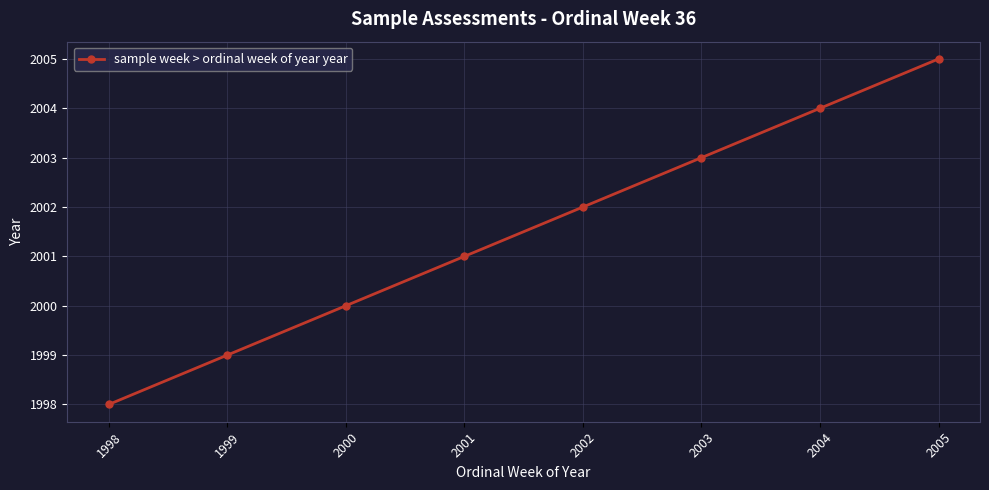

Is it true that the value at 2003 is 414?

False